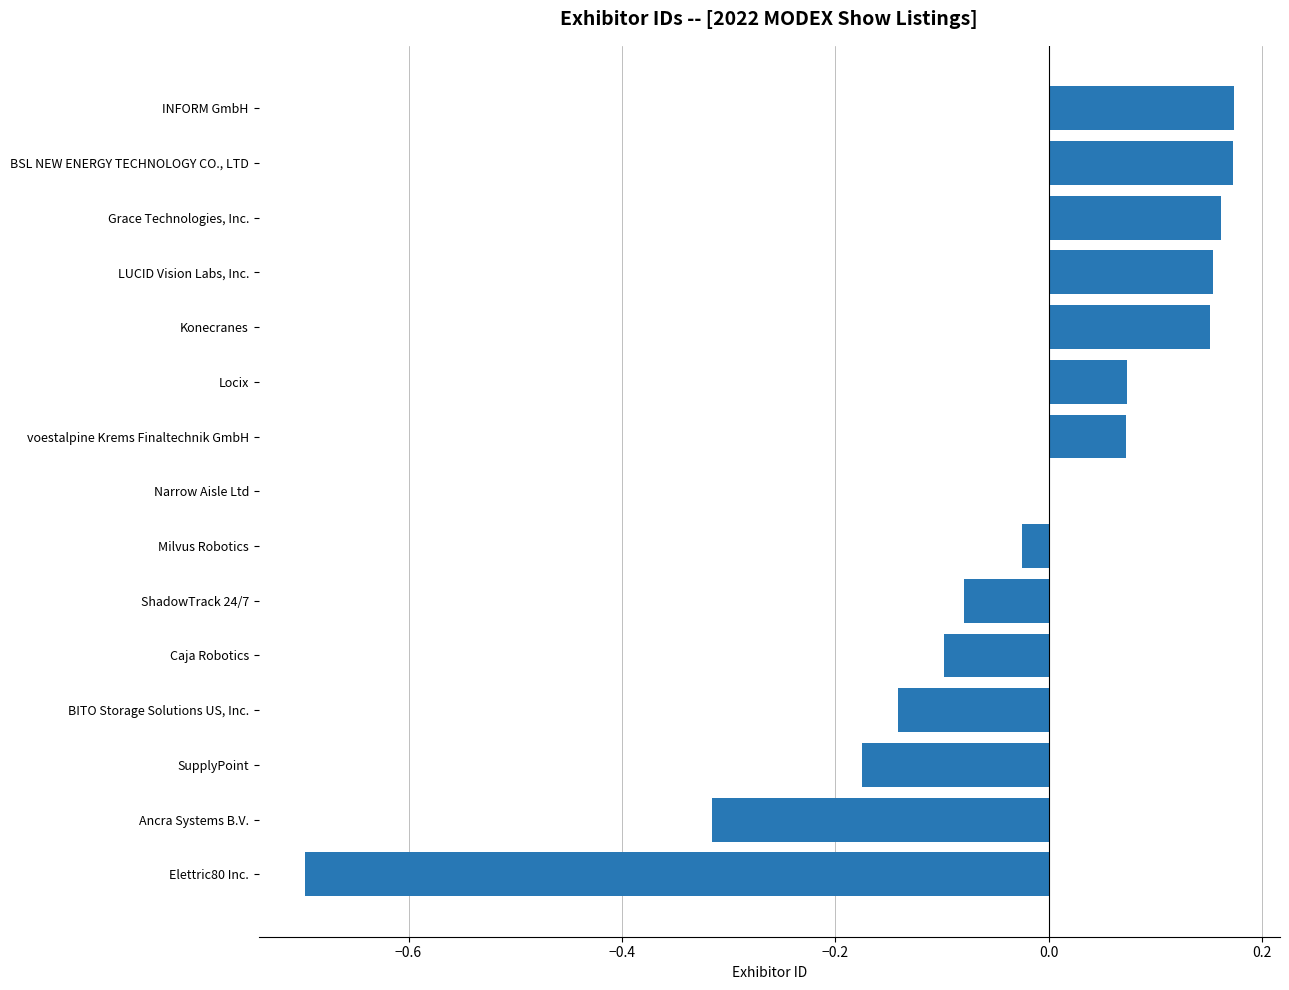

True or false: the data shows -1.0 at Elettric80 Inc..

False